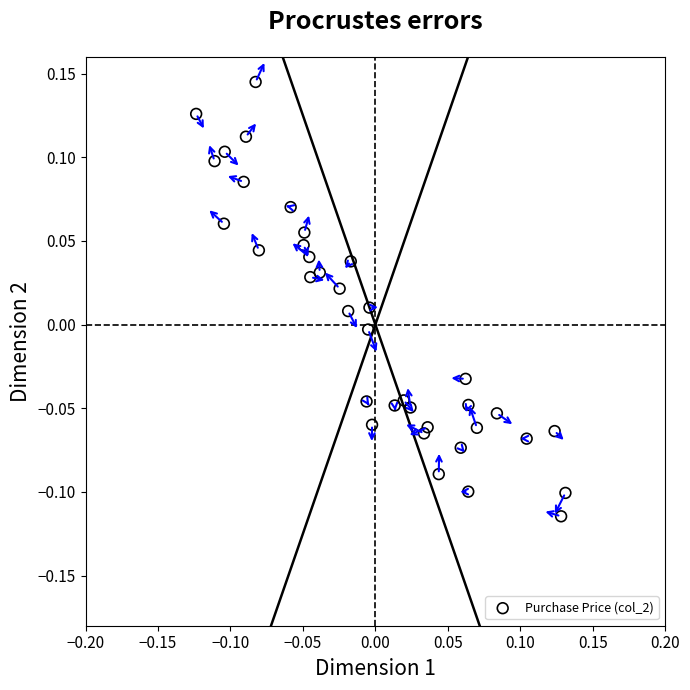

What is the range of Y values (max minus min)?

0.3